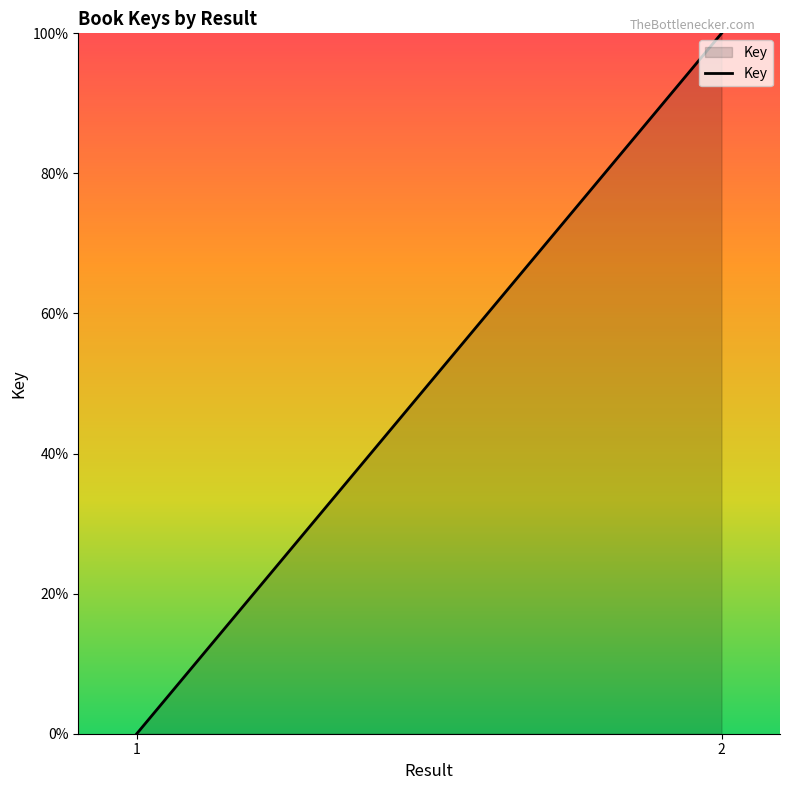

The value at 2 is 52. True or false?

False